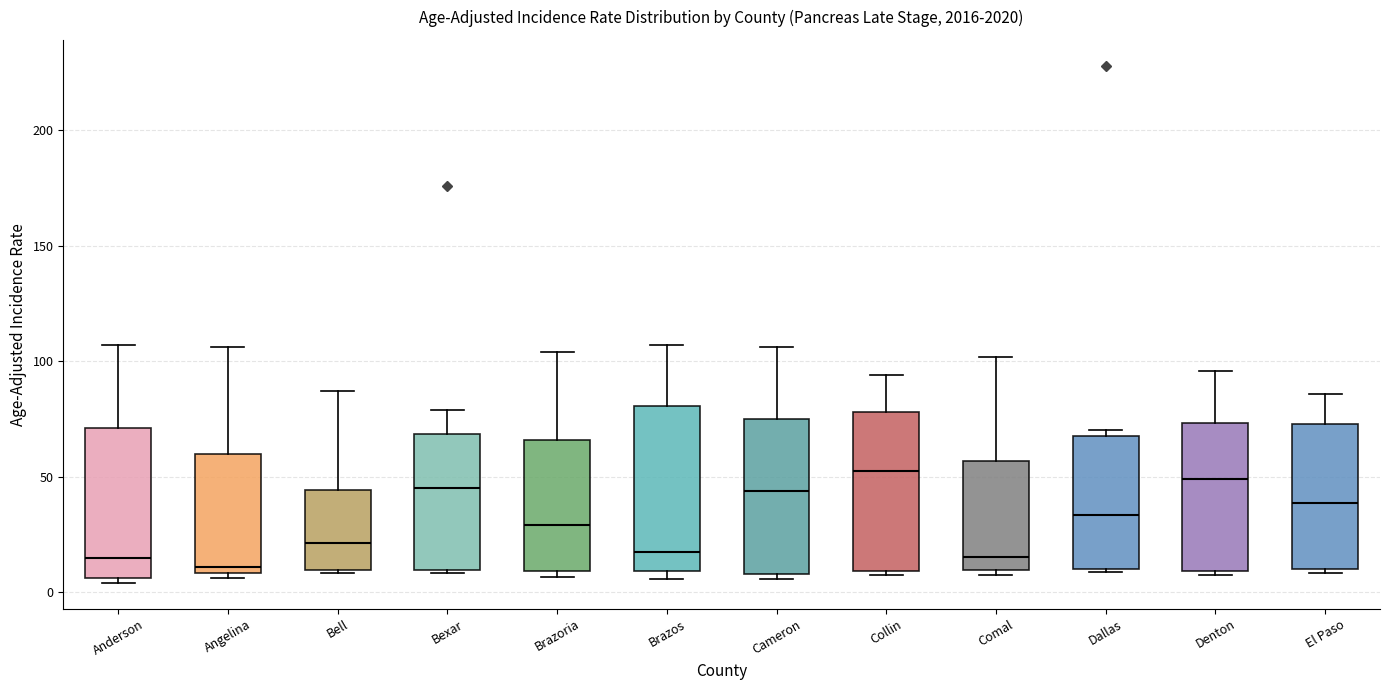

Where does the upper whisker of the box for Cameron end on the y-axis? The values are not printed on the chart, so give them approximately, as read against the axis.

105